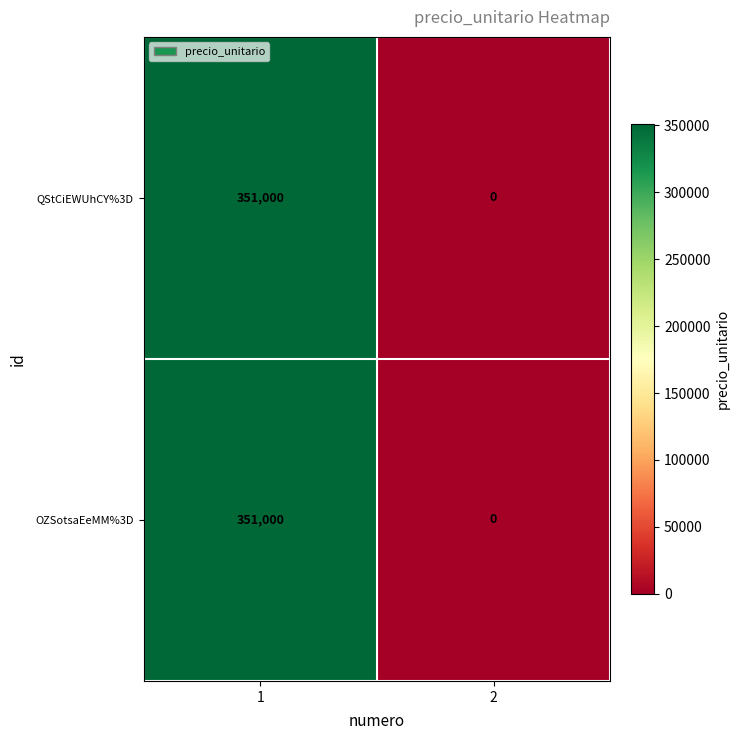

Reading left to right, extract all data points from this chart.

QStCiEWUhCY%3D: 1=351000	2=0
OZSotsaEeMM%3D: 1=351000	2=0